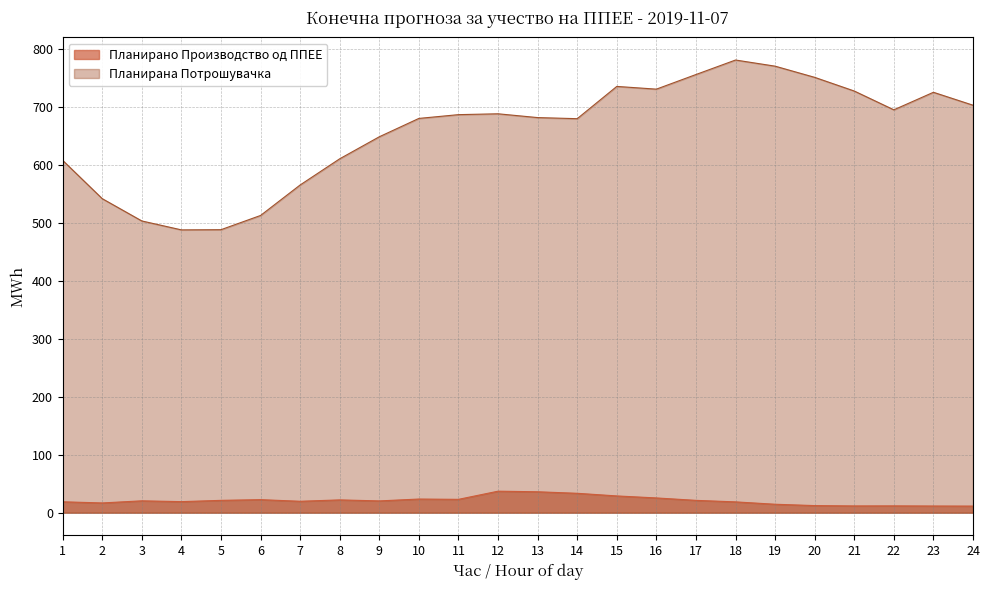

How many values in the Планирано Производство од ППЕЕ series are below 20?

11